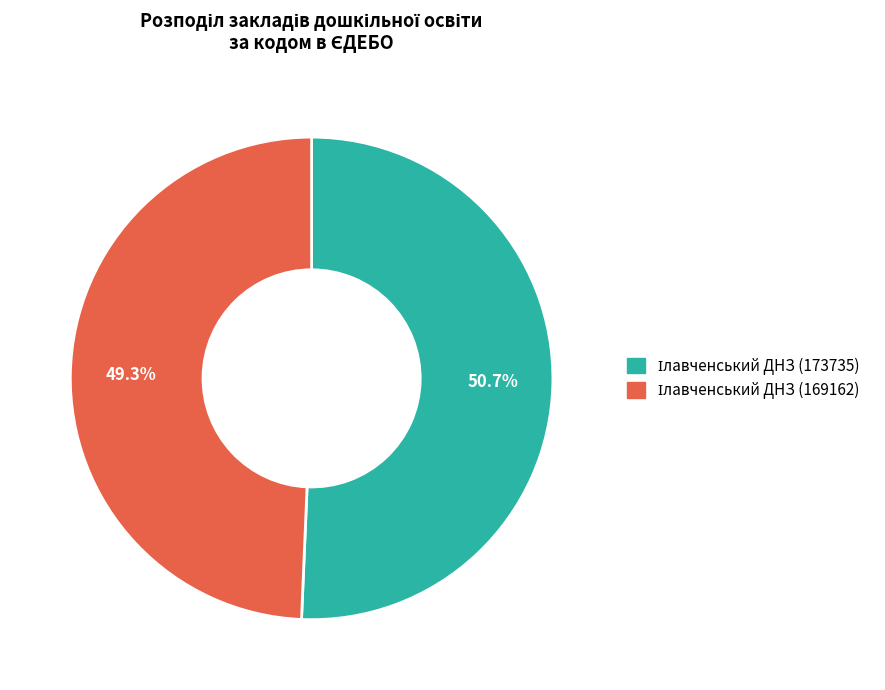

Is there any slice that represents more than half of the pie?

Yes